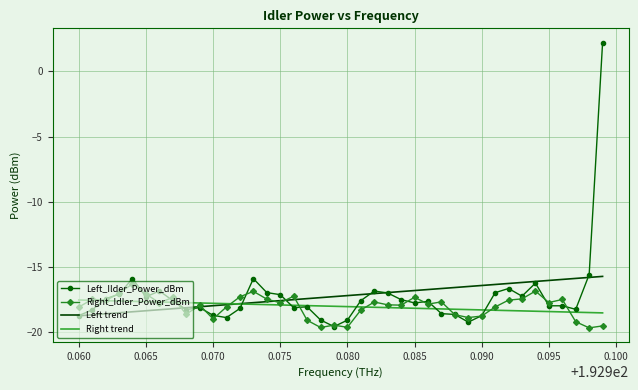

How many data points in Right trend are less than -18?

21